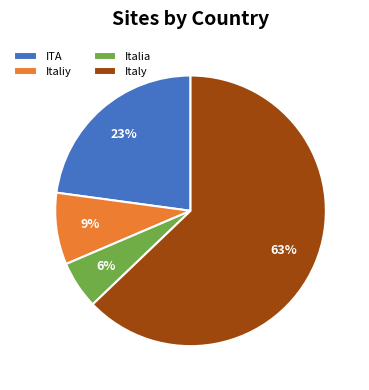

How many slices are in this pie chart?

4